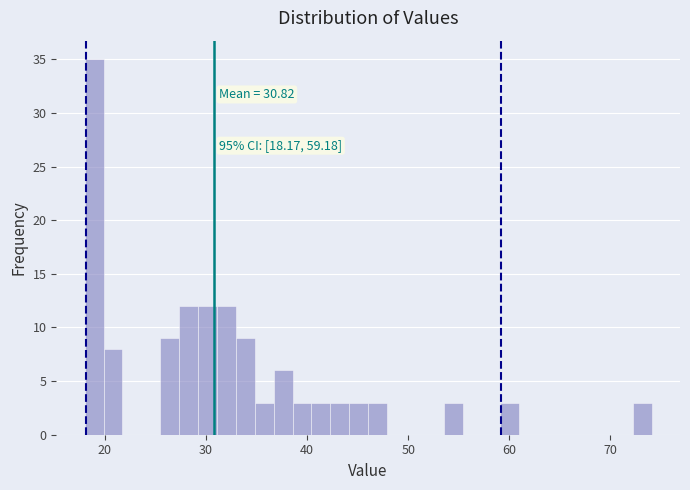

Around what value on the x-axis is the tallest bar? Give the approximate position of its centre, as read against the axis.

19